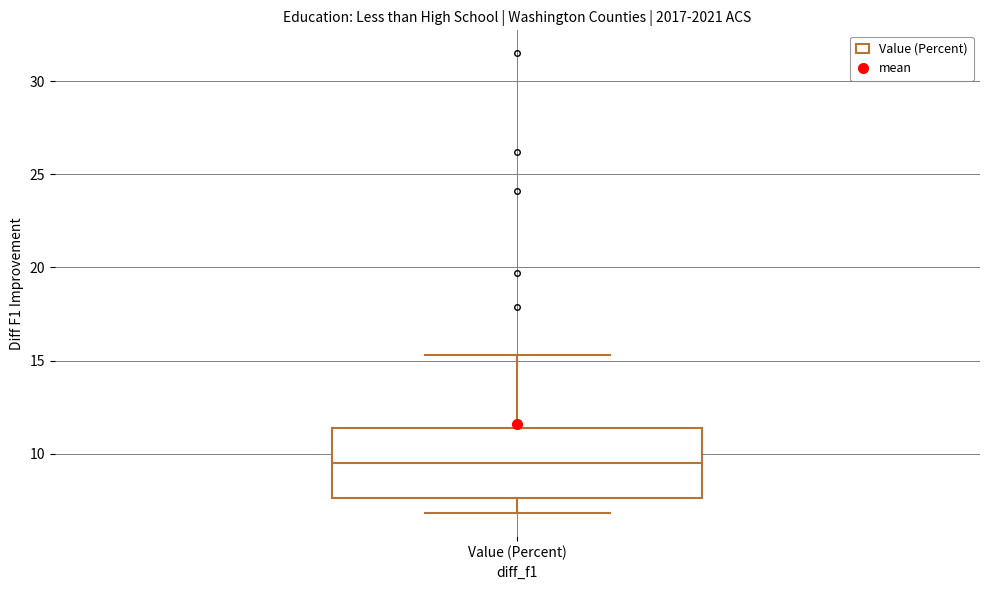

Read this box plot against the y-axis: the position of the median line, the range covered by the box, and the ends of both whiskers. The values are not printed on the chart, so give them approximately, as read against the axis.

median 9.5, box 7.5 to 11.5, whiskers 7.0 to 15.5